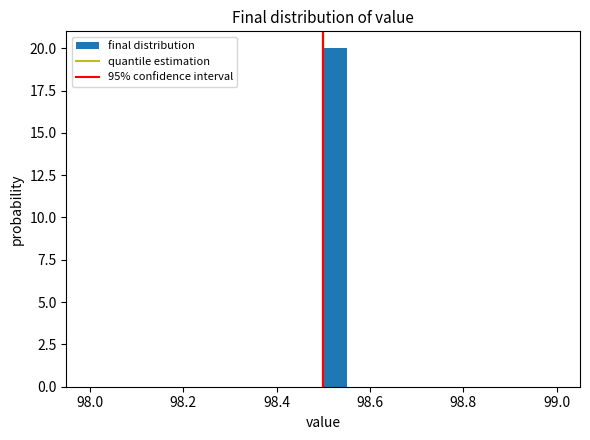

Around what value on the x-axis is the tallest bar? Give the approximate position of its centre, as read against the axis.

98.52